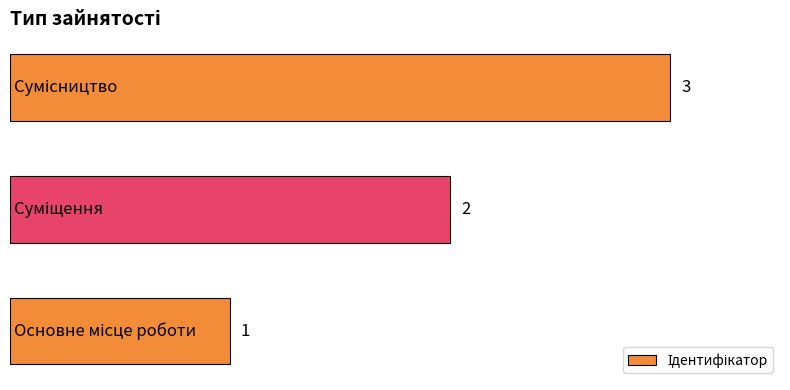

Count the values in the range 1 to 3.

3